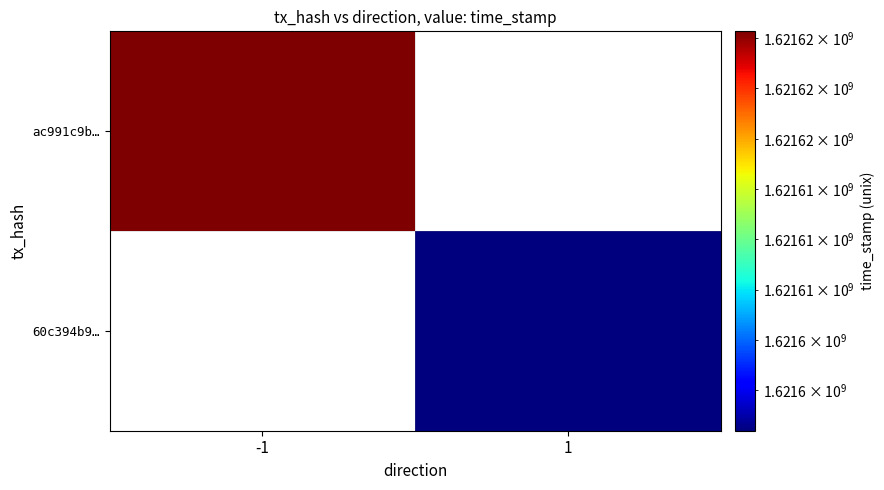

List the labels in order of ac991c9b… value, largest first.

-1, 1